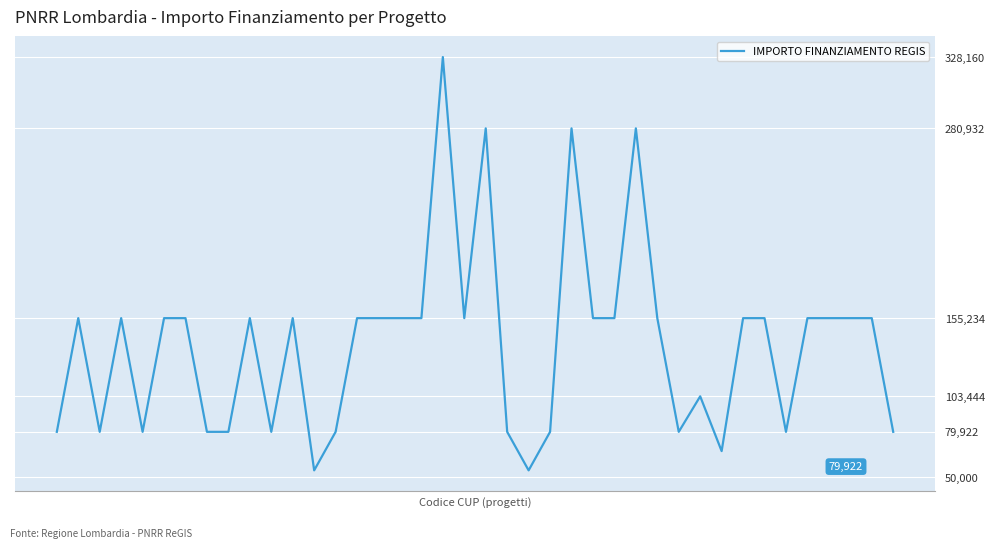

Does the chart have visible grid lines?

Yes